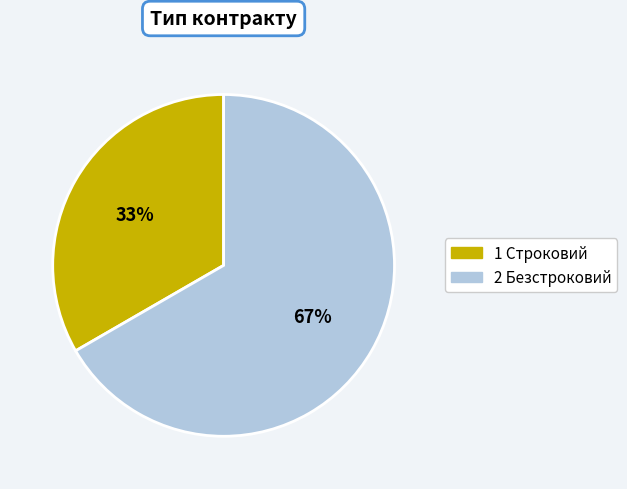

Is there any slice that represents more than half of the pie?

Yes